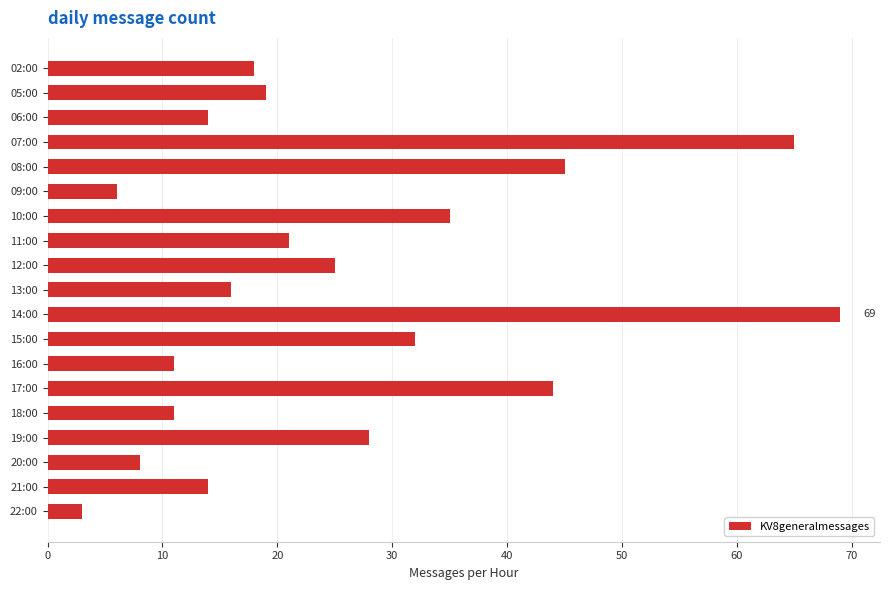

The value at 18:00 is 16. True or false?

False